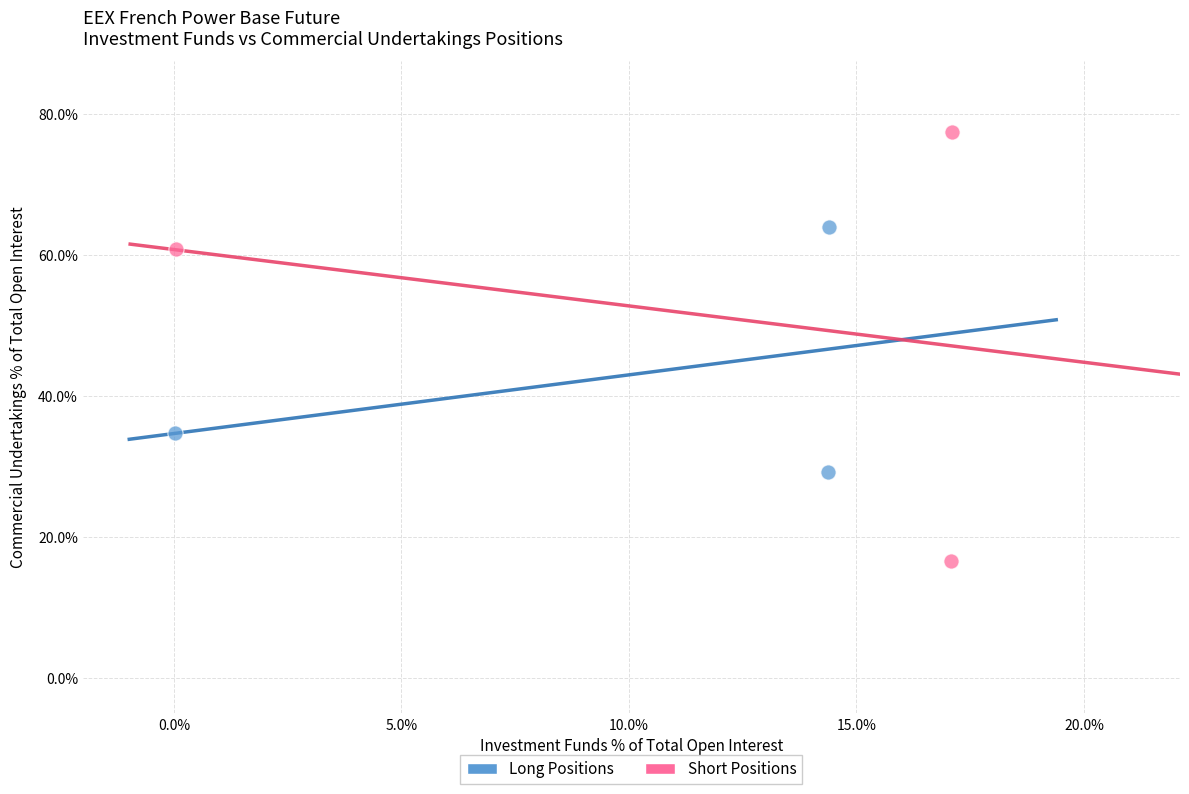

Which series contains the lowest Y value?

Short Positions